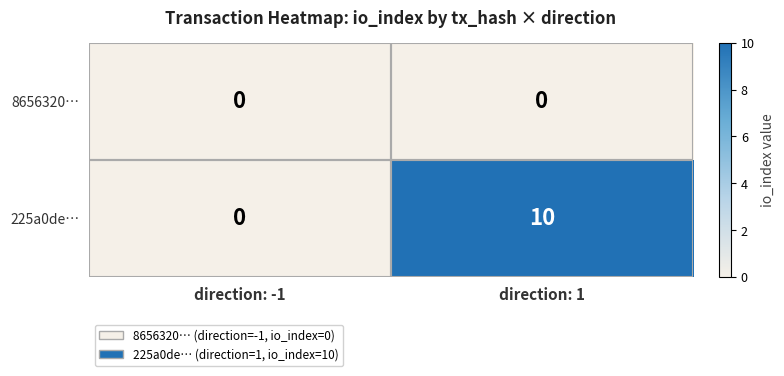

Where is 225a0de… nearest to the value 5?

direction: -1